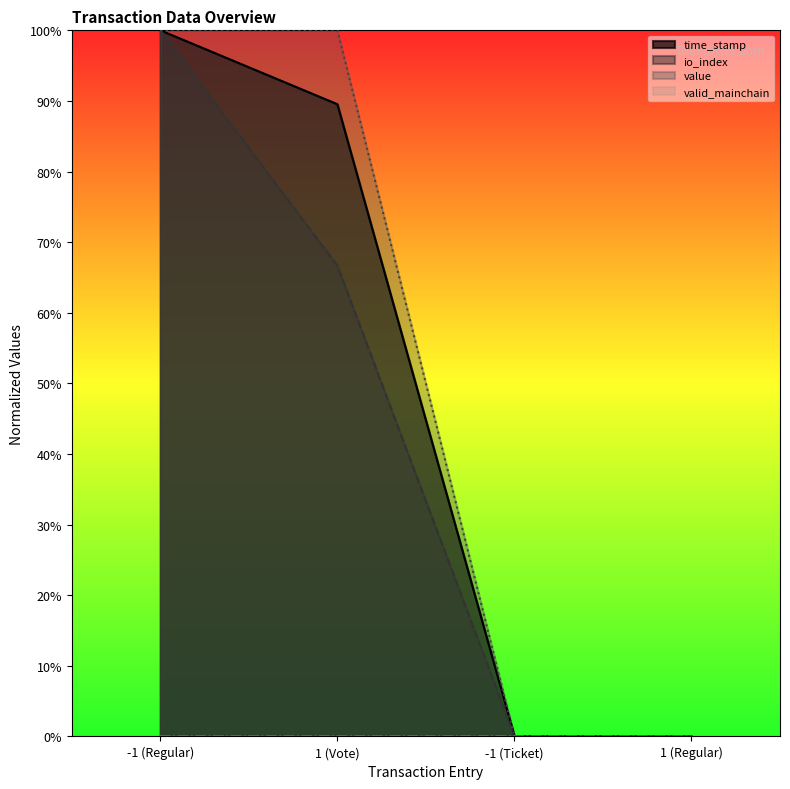

True or false: io_index and time_stamp intersect in this chart.

False